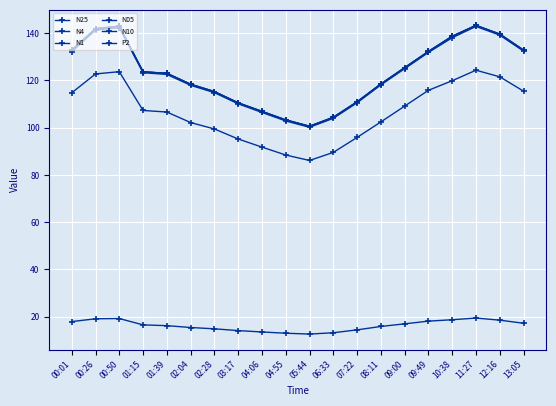

How many categories are shown in the chart?

20